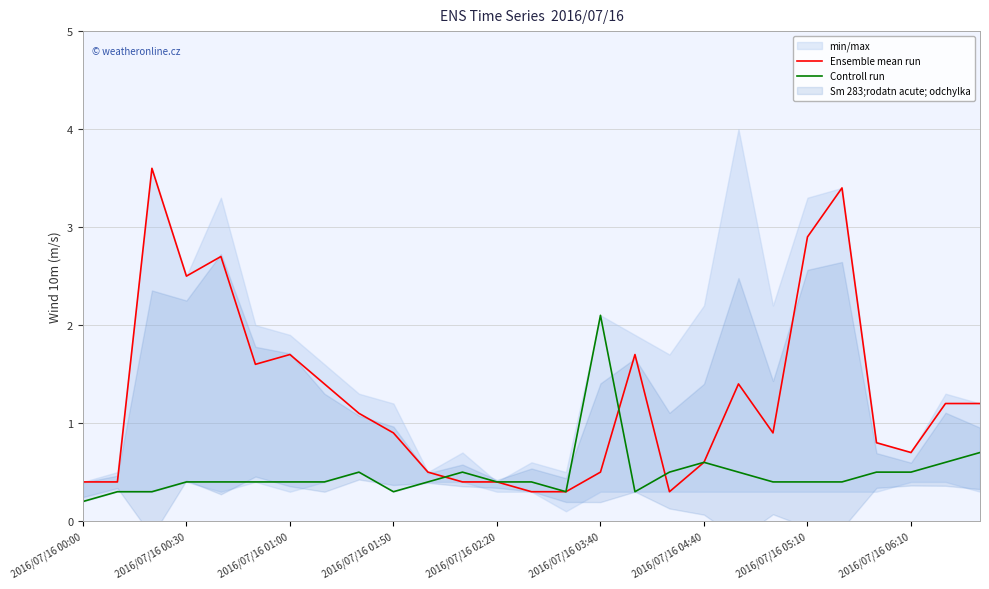

Which series has the largest range (max minus min)?

Ensemble mean run